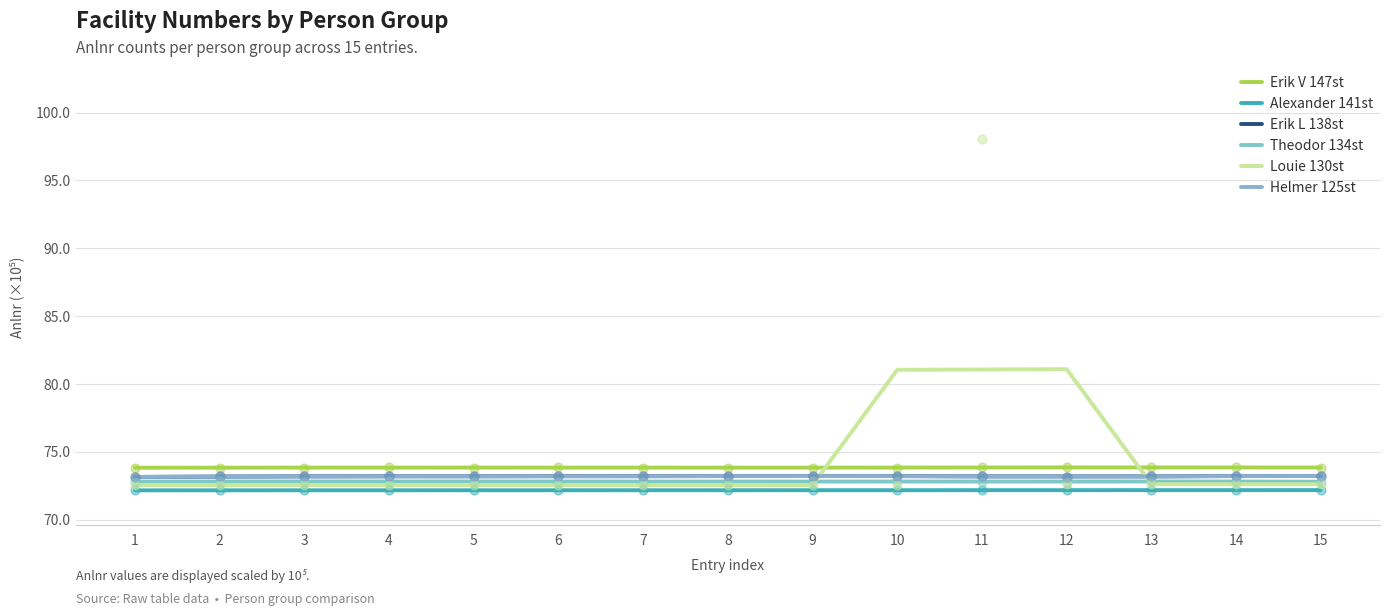

Which series has the widest spread of Y values?

Louie 130st